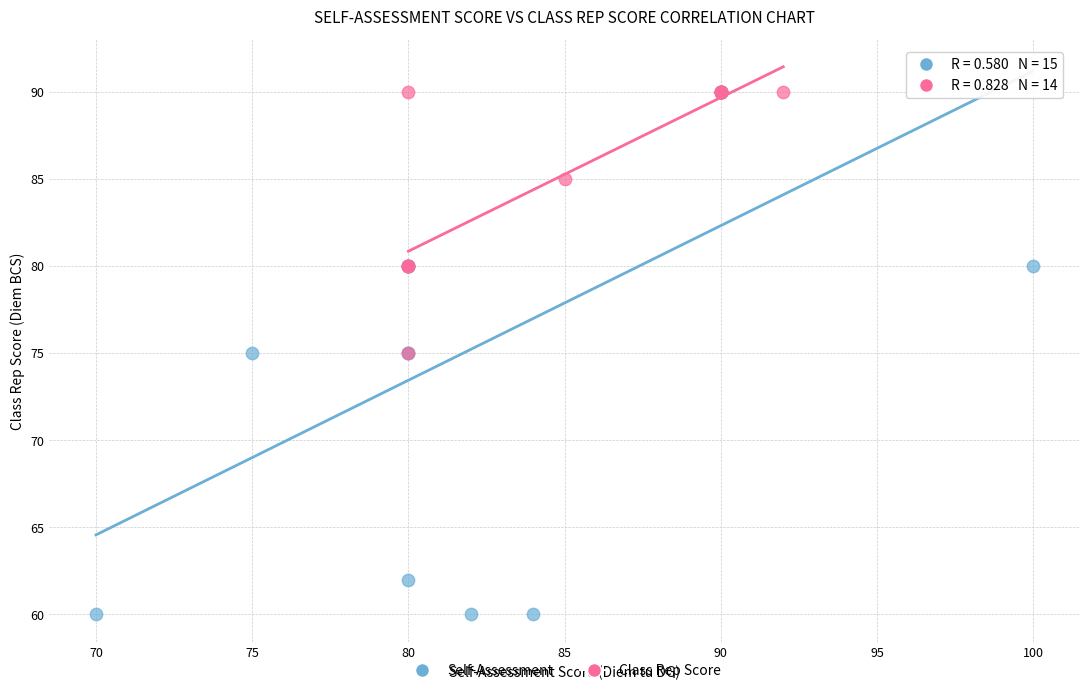

Which series has the largest Y range (max minus min)?

Self-Assessment